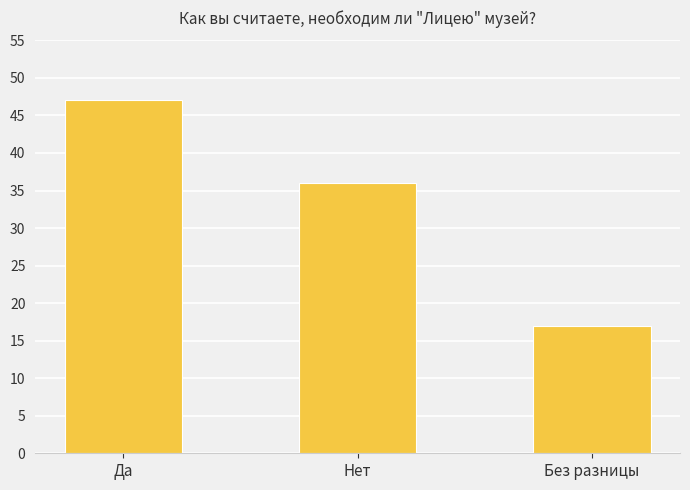

List the labels in order of value, smallest first.

Без разницы, Нет, Да